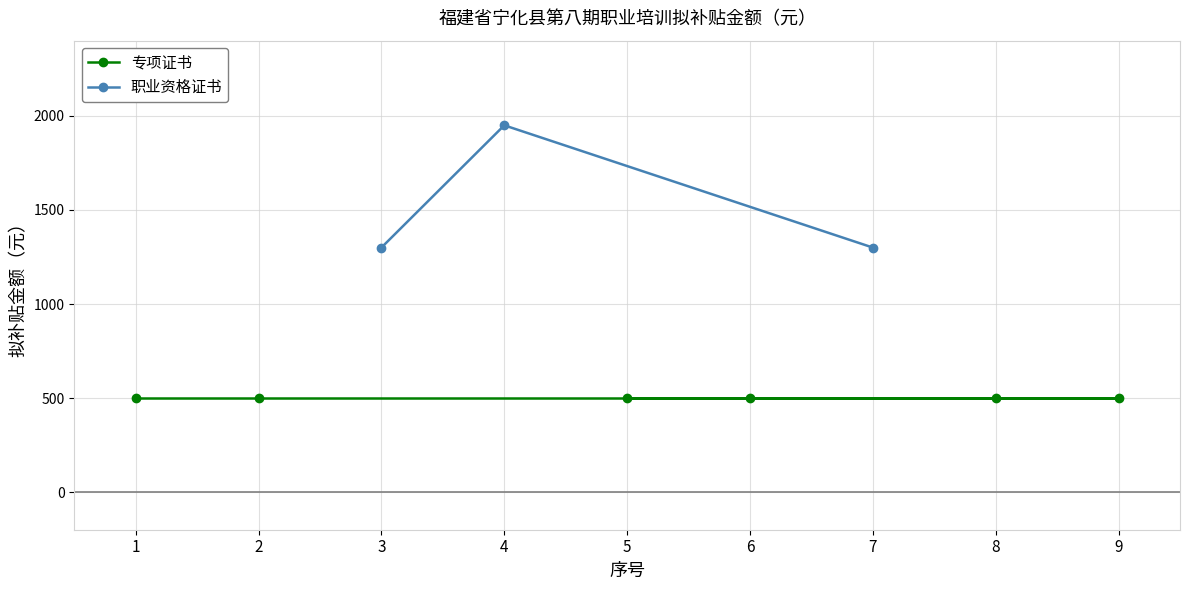

What is the lowest value of the 职业资格证书 series?

1300